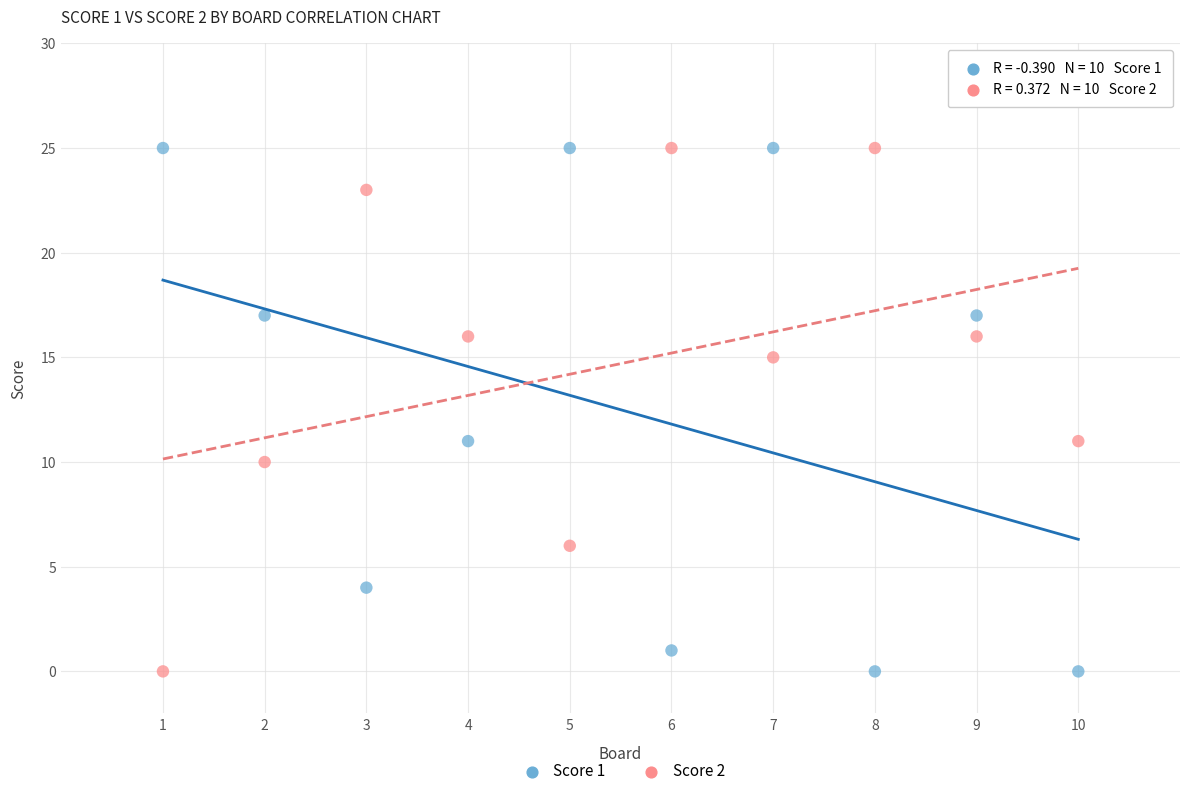

What is the X range (max minus min) for the scatter plot?

9